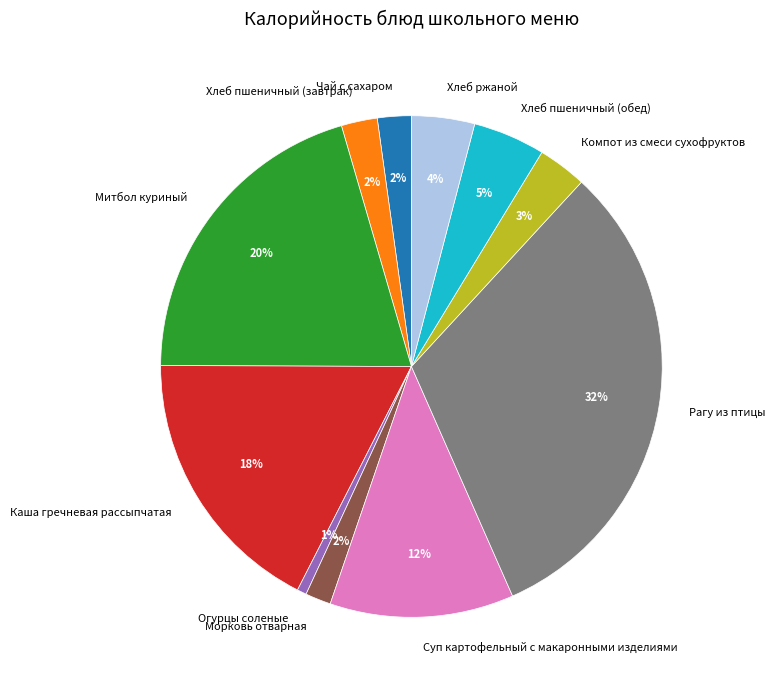

How many slices are in this pie chart?

11